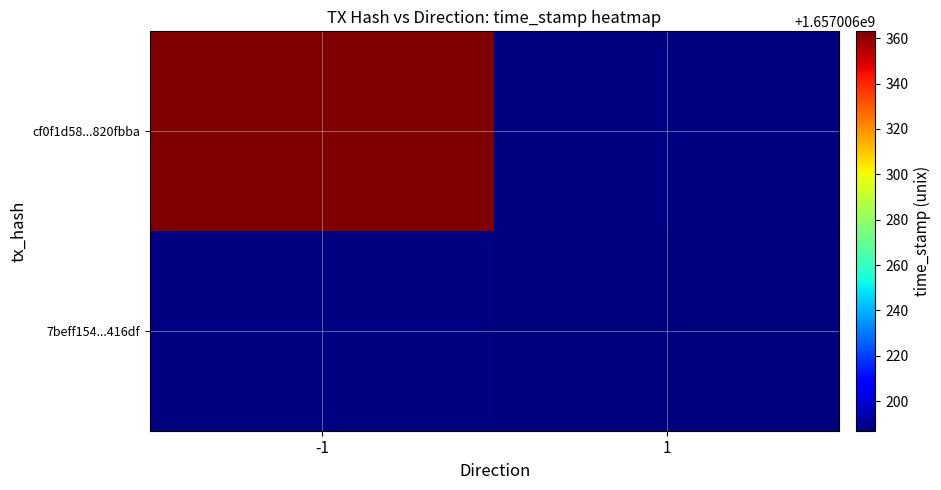

Which series has the widest spread of values?

cf0f1d58...820fbba